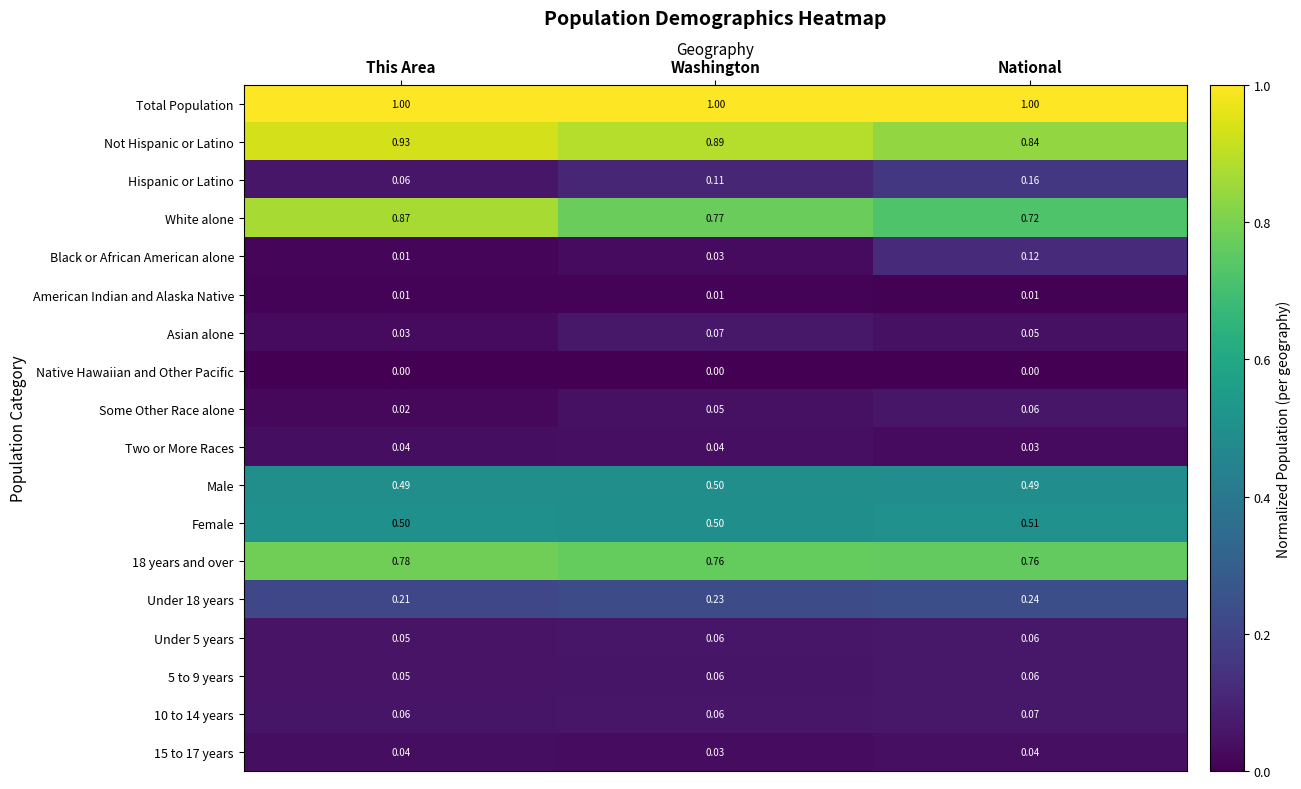

Which series has the largest total across all categories?

Total Population